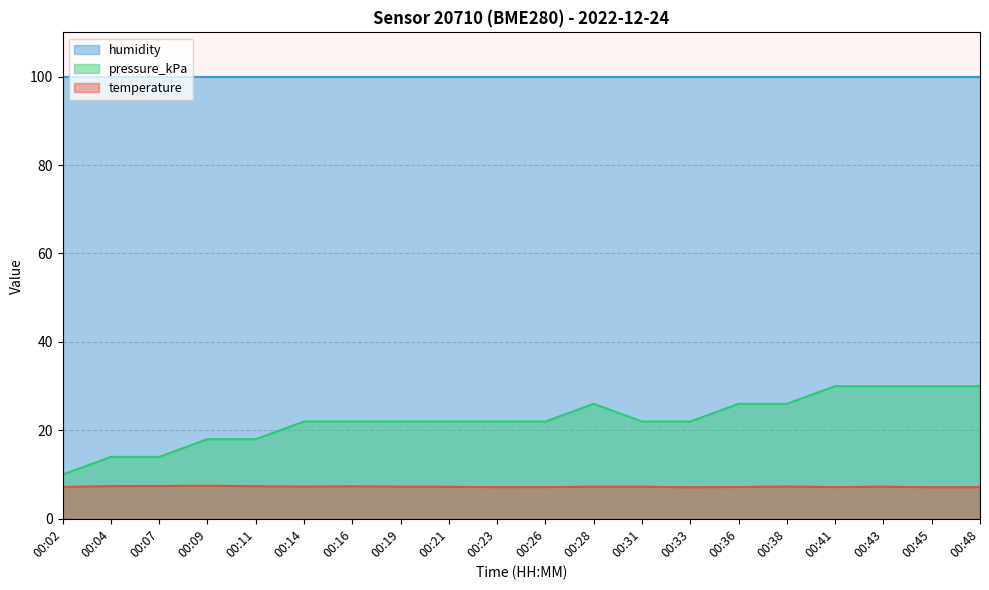

Is the value of pressure_kPa at 00:14 greater than the value of temperature at 00:33?

Yes